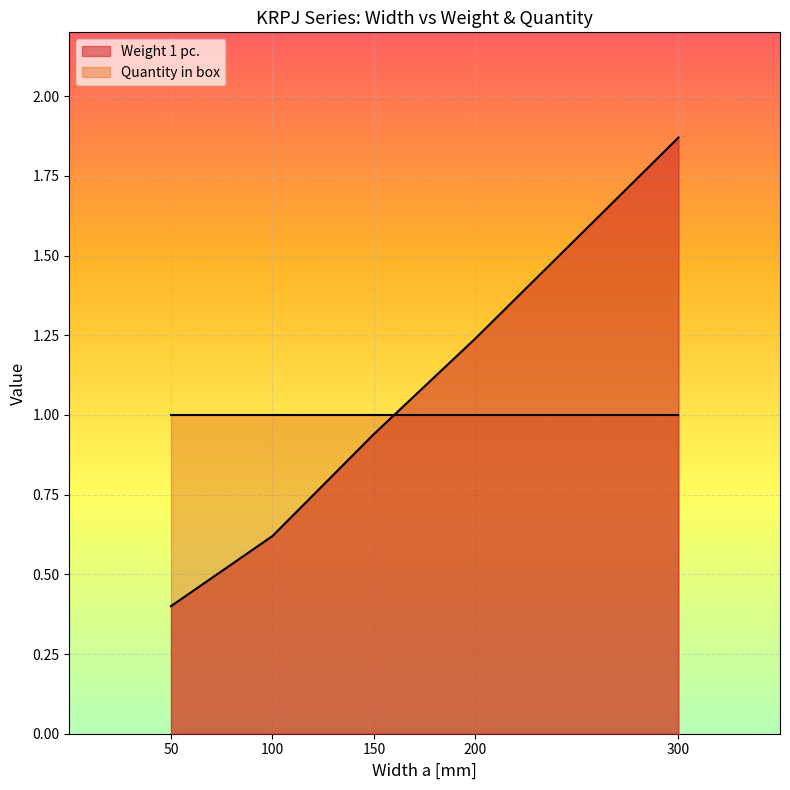

What is the smallest value displayed?

0.4